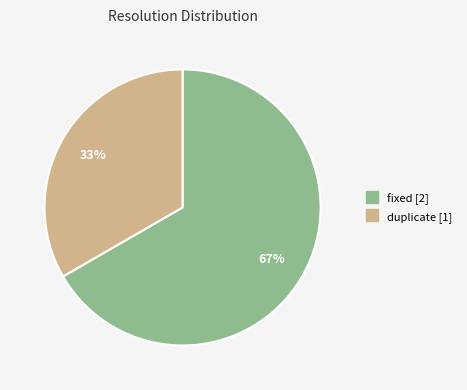

To the nearest percent, what is the average slice percentage?

50%